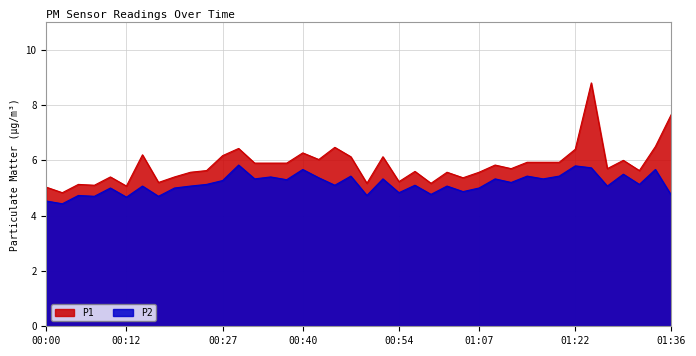

What is the difference between the highest and lowest values at 01:14?

0.5